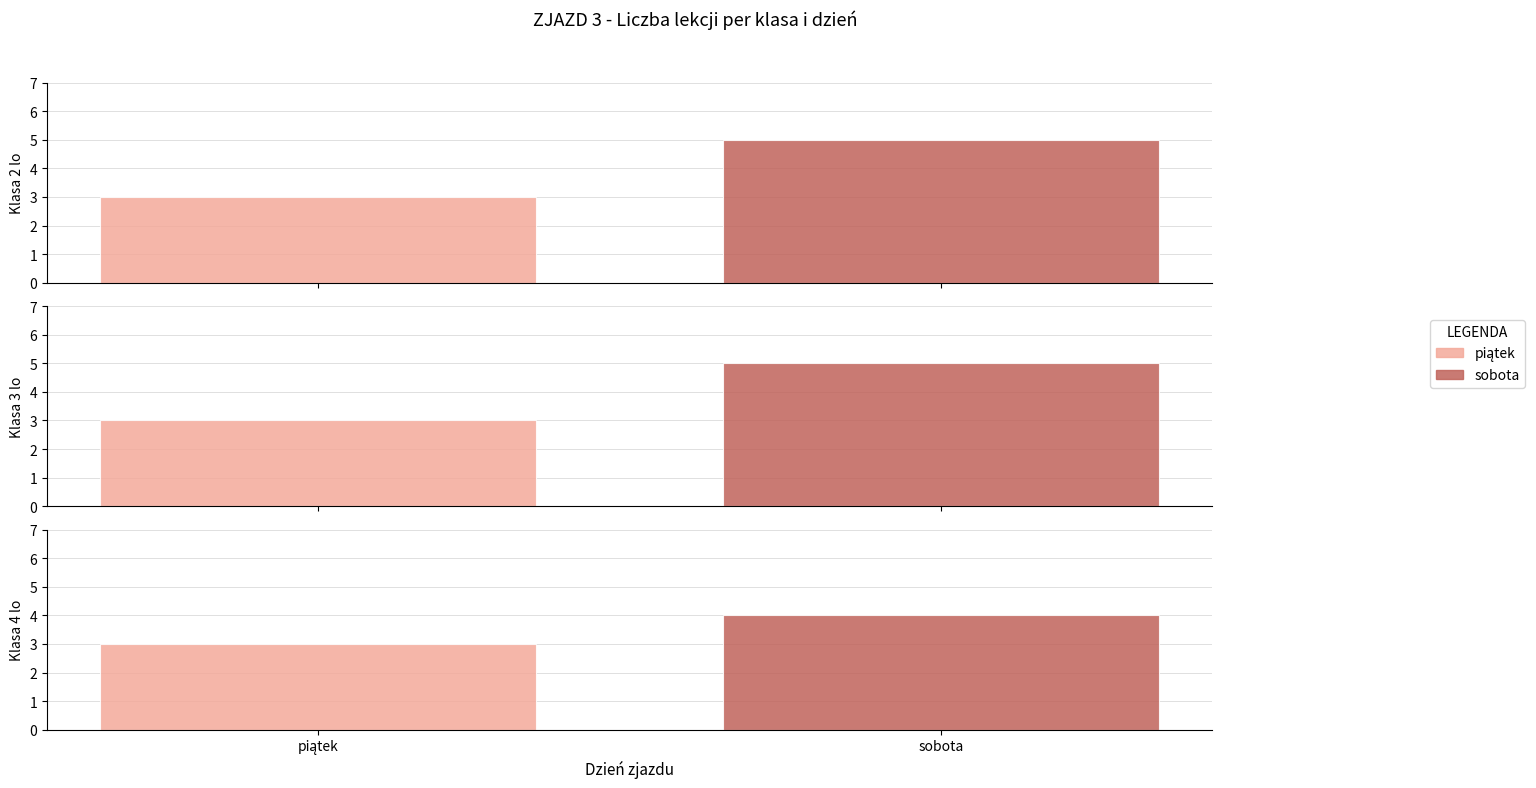

Rank the categories by Klasa 2 lo value from lowest to highest.

piątek, sobota